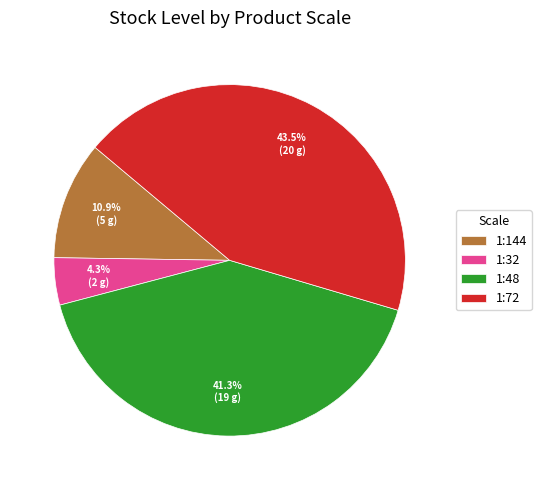

Does 1:72 account for over 50% of the chart?

No